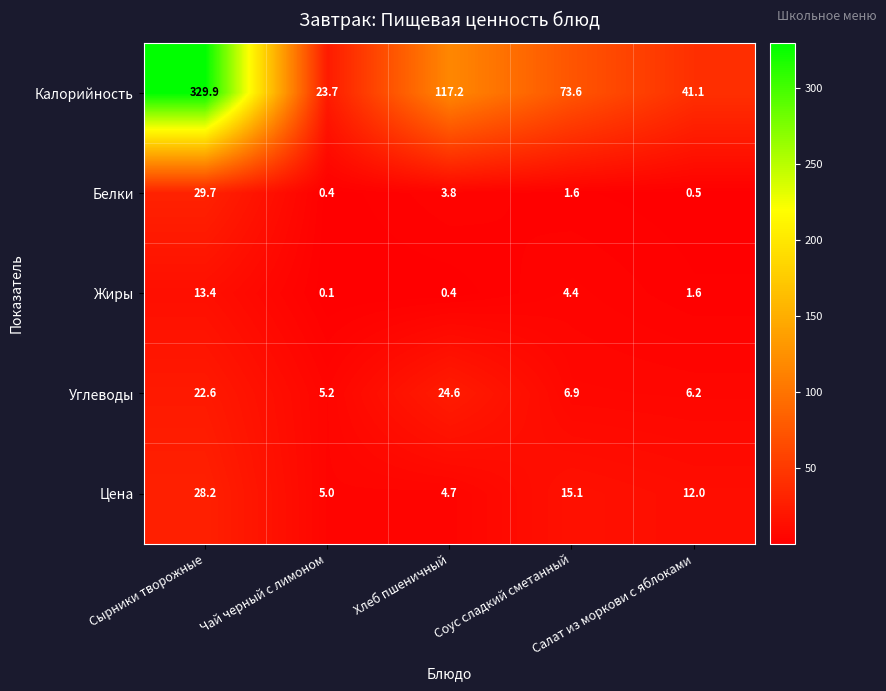

What is the sum of all Углеводы values?

65.5